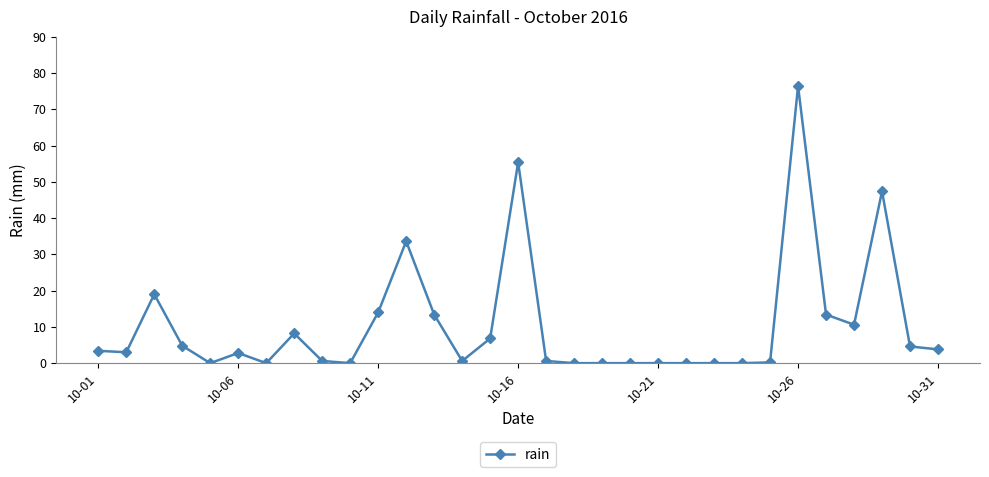

What is the average value?

10.4